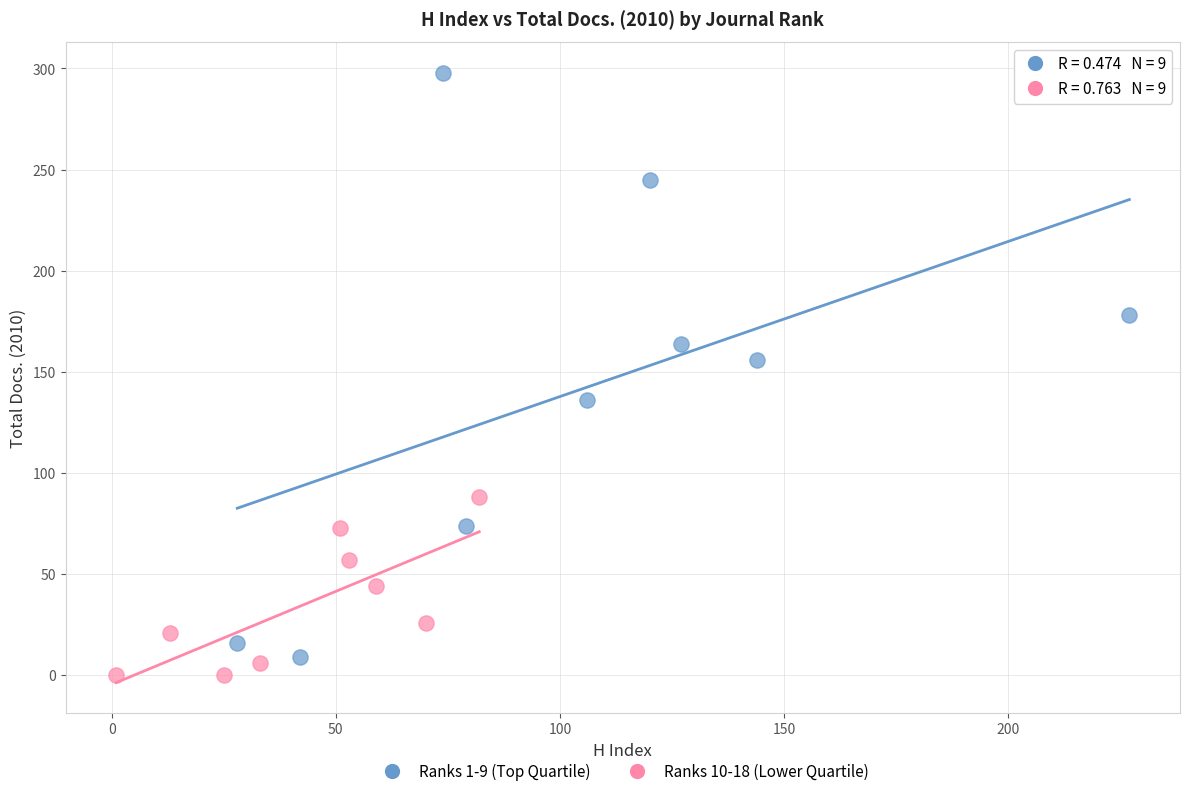

Which series contains the highest Y value?

Ranks 1-9 (Top Quartile)